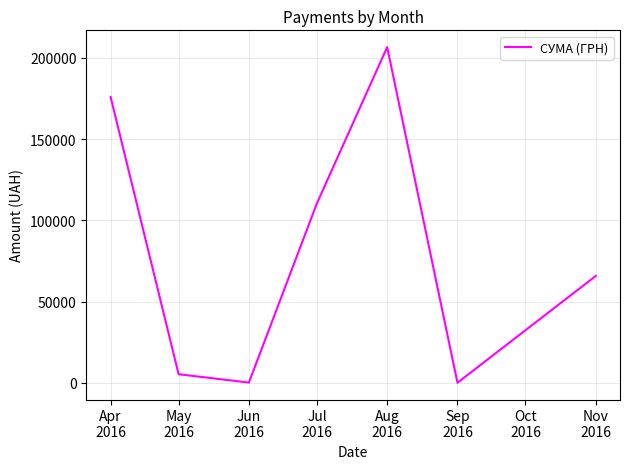

What is the greatest value displayed?

206631.6